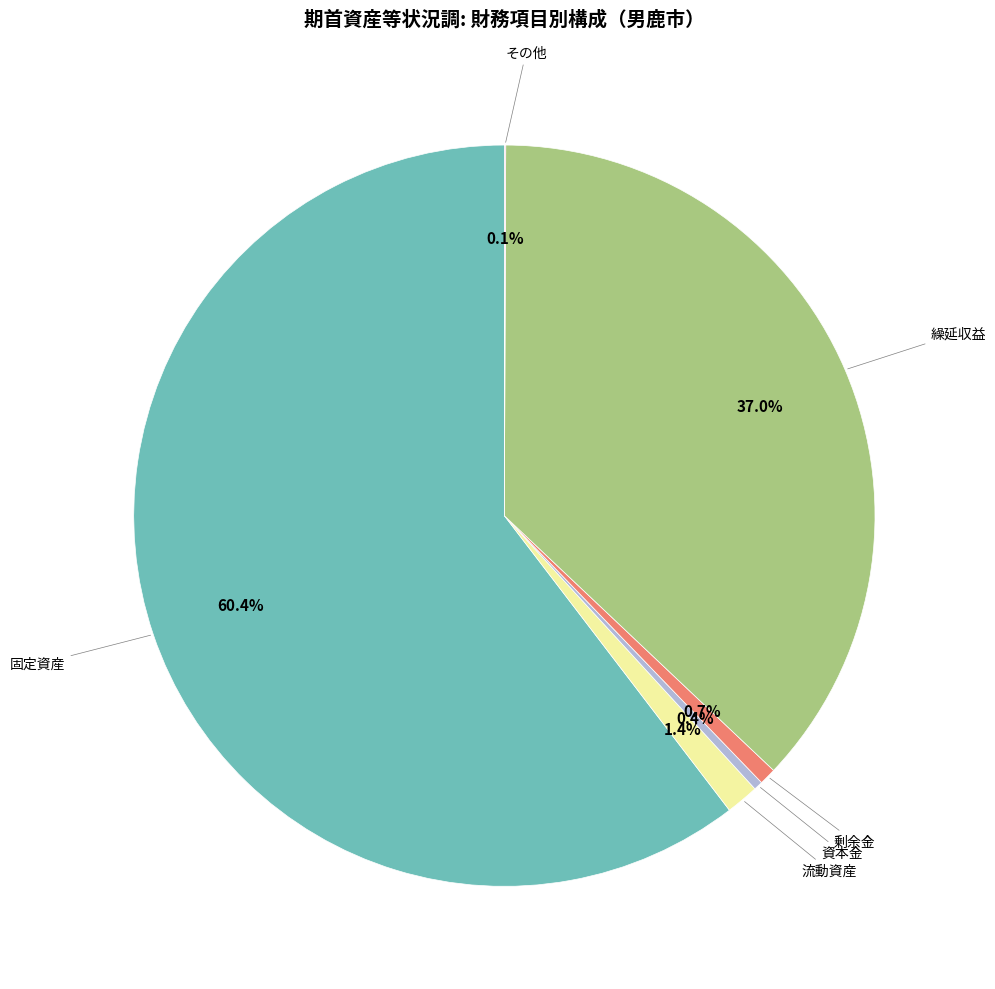

Is there a majority slice in this chart?

Yes